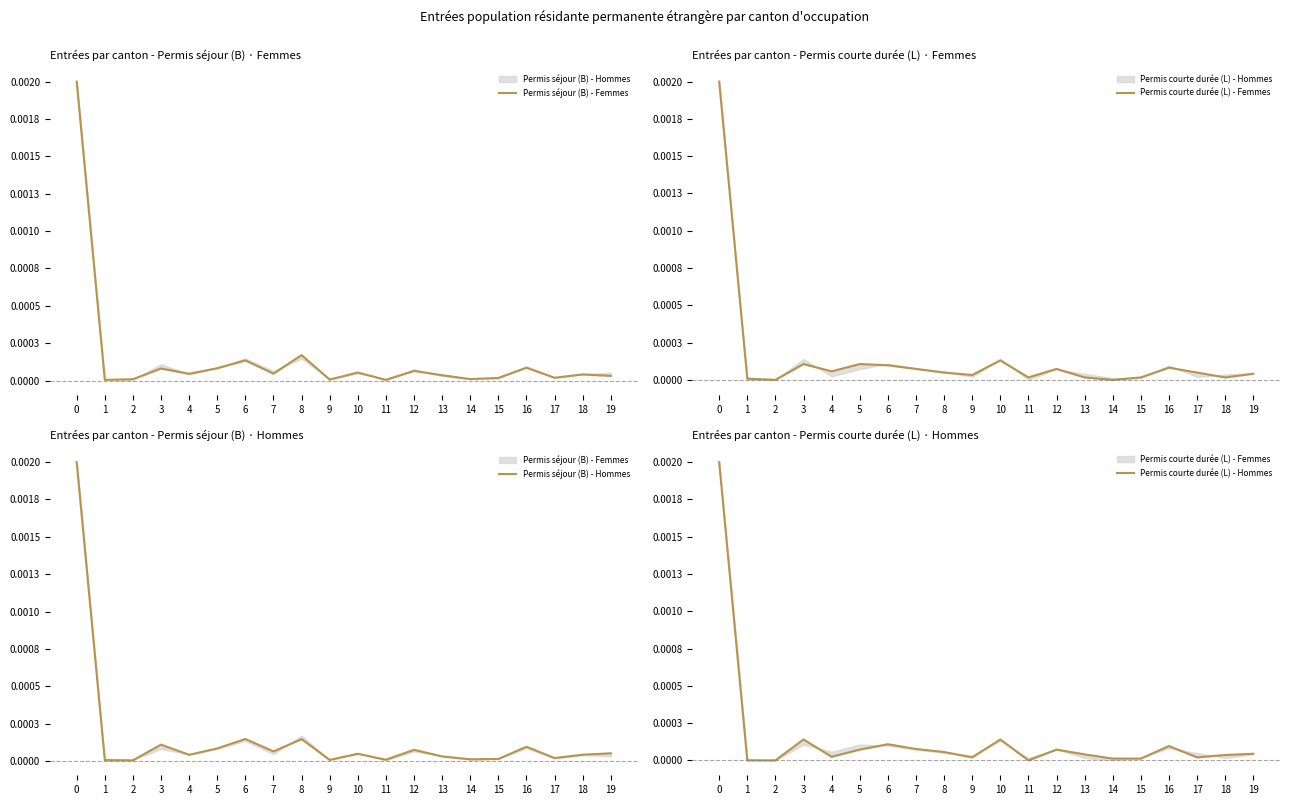

The value of Permis séjour (B) - Femmes at 12 is 0.0. True or false?

False